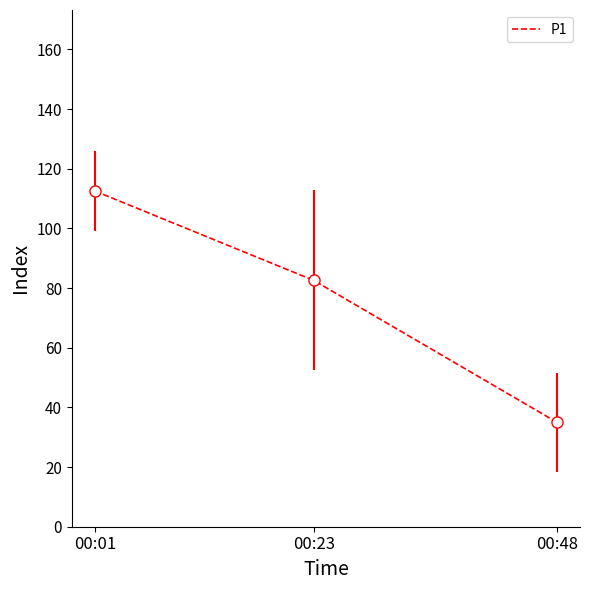

What is the difference between the maximum and minimum values?

77.5